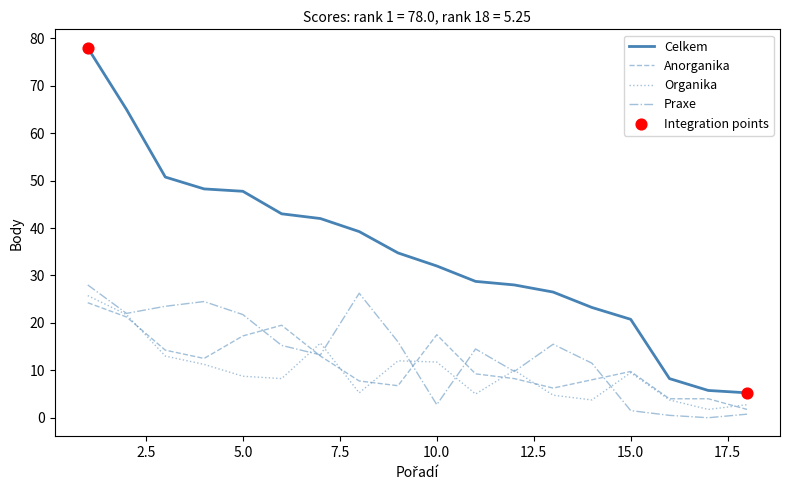

Which series has the largest range (max minus min)?

Celkem